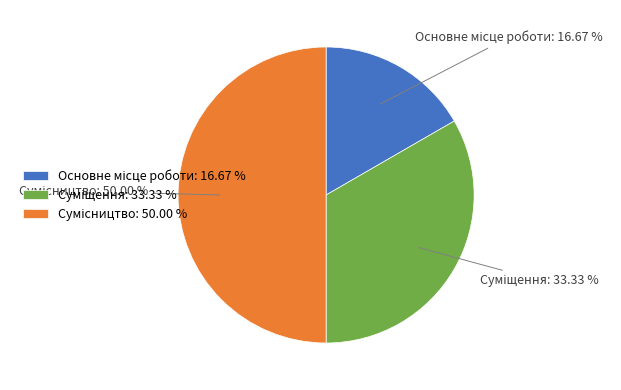

Do Суміщення and Основне місце роботи together represent more than half of the pie?

No